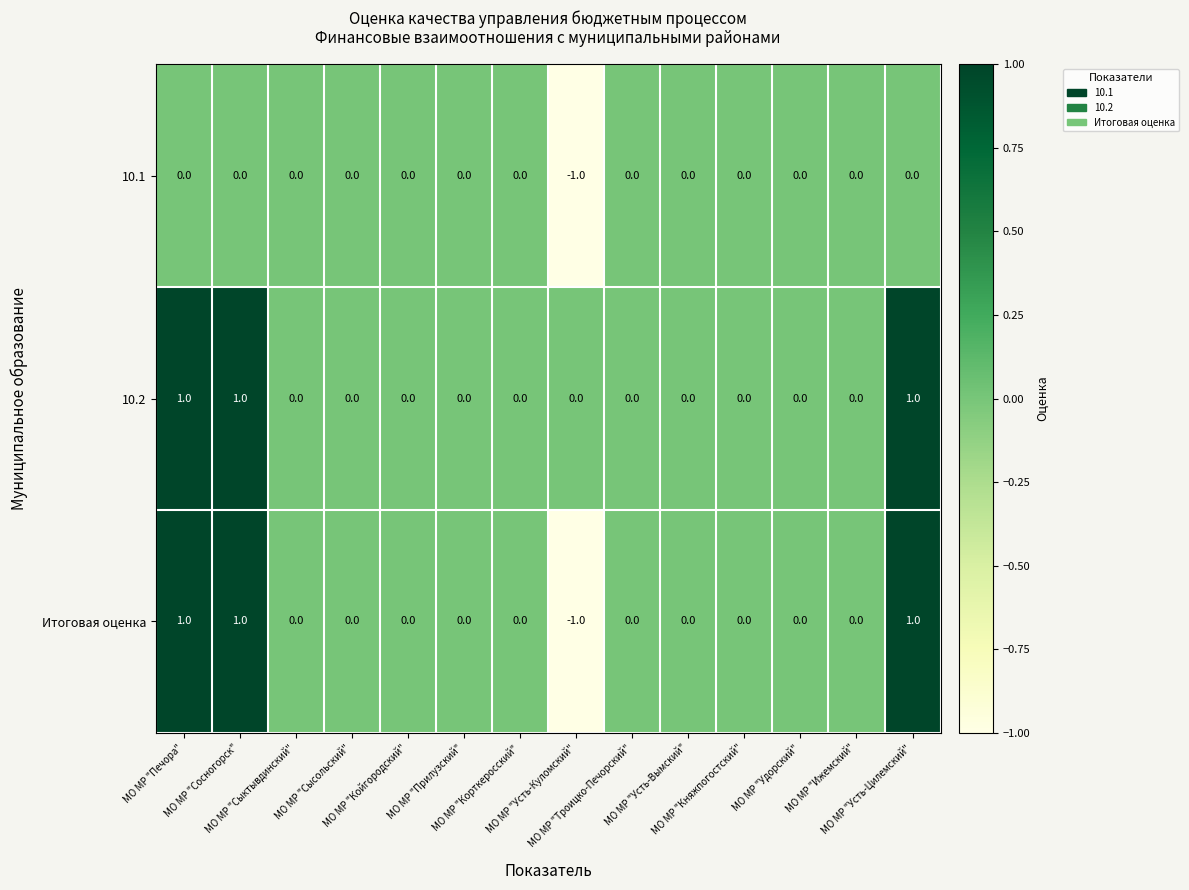

Which series has the largest range (max minus min)?

Итоговая оценка